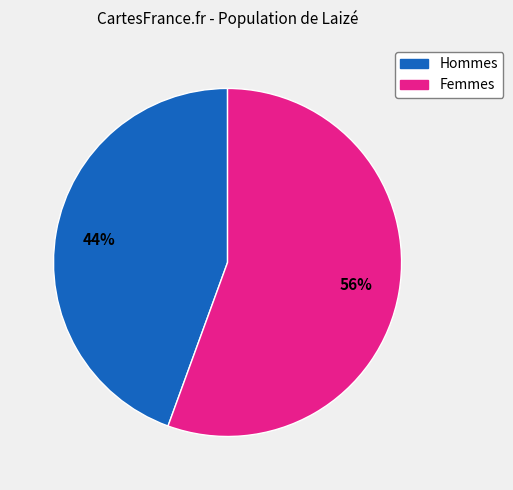

Do Hommes and Femmes together represent more than half of the pie?

Yes